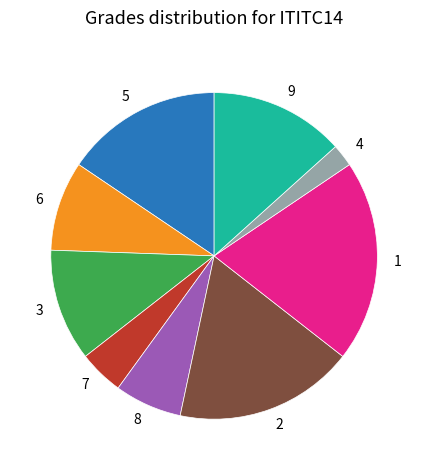

Combined, do 2 and 3 account for over 50%?

No